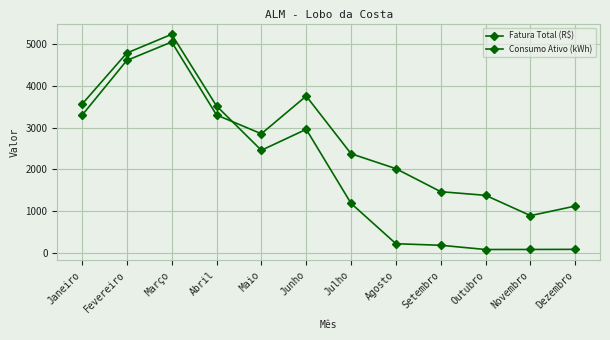

At which category does Fatura Total (R$) reach its first local peak?

Março